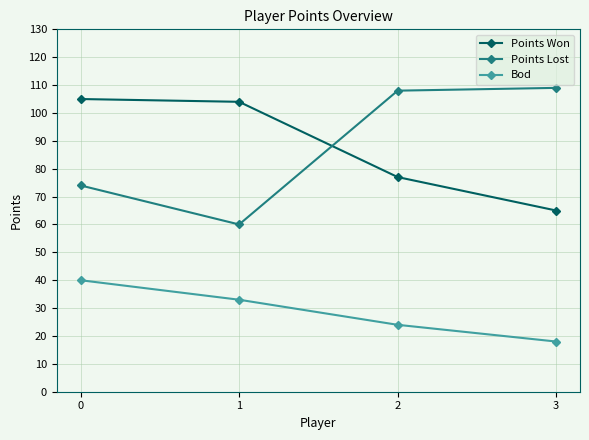

What is the total value across all series at 0?

219